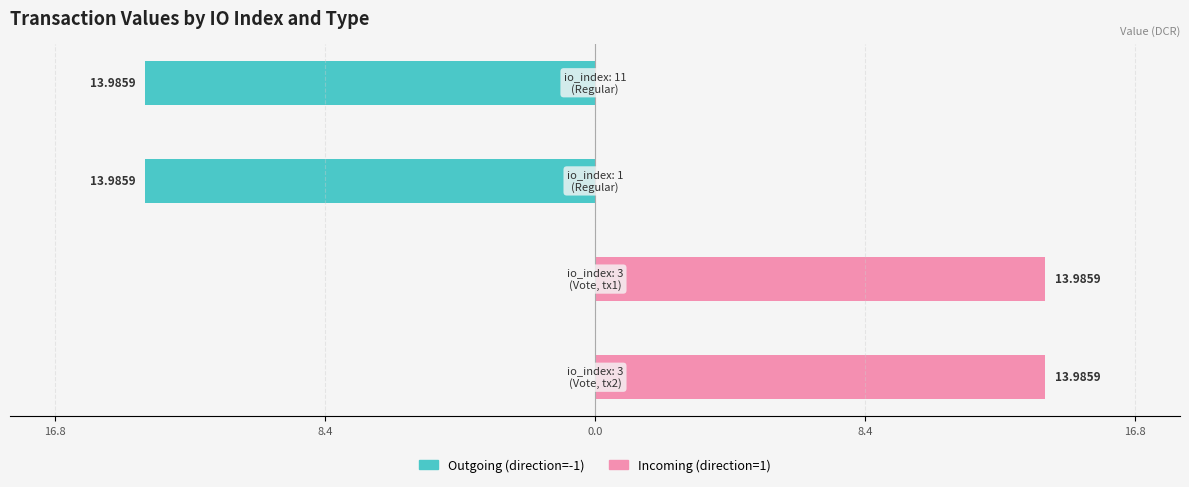

List the series in order of their overall mean, highest first.

Incoming (direction=1), Outgoing (direction=-1)